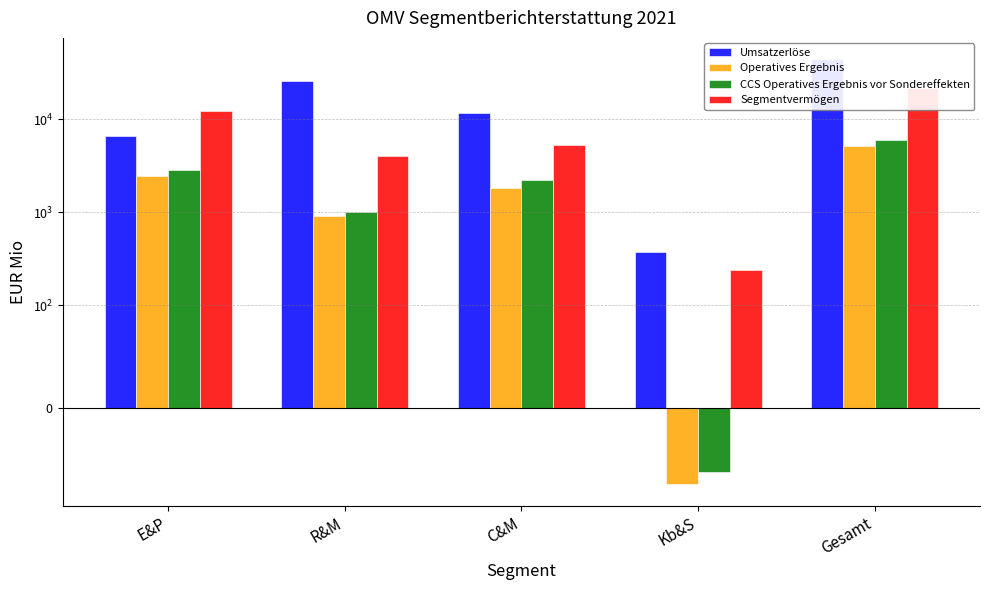

True or false: Umsatzerlöse has a value of 17435 at Gesamt.

False